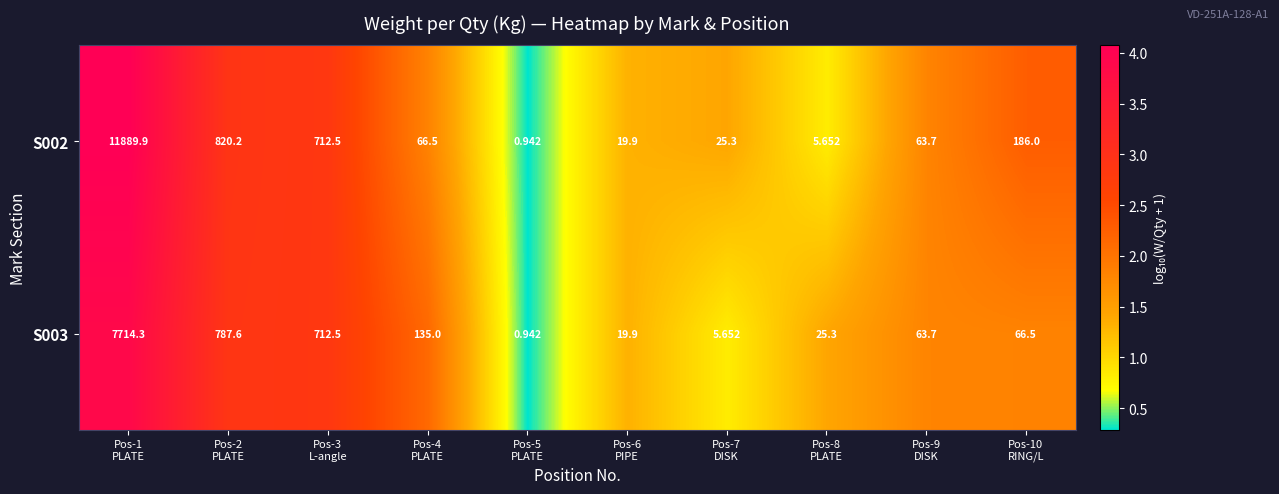

What is the maximum value shown in the chart?

11889.9